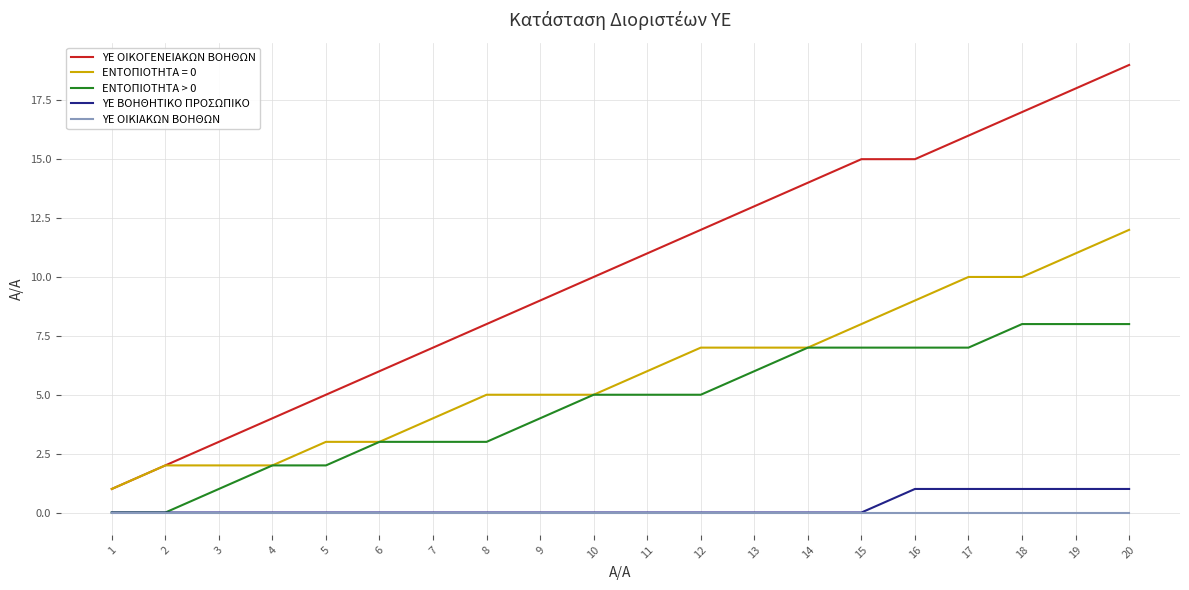

Which series has the widest spread of values?

ΥΕ ΟΙΚΟΓΕΝΕΙΑΚΩΝ ΒΟΗΘΩΝ